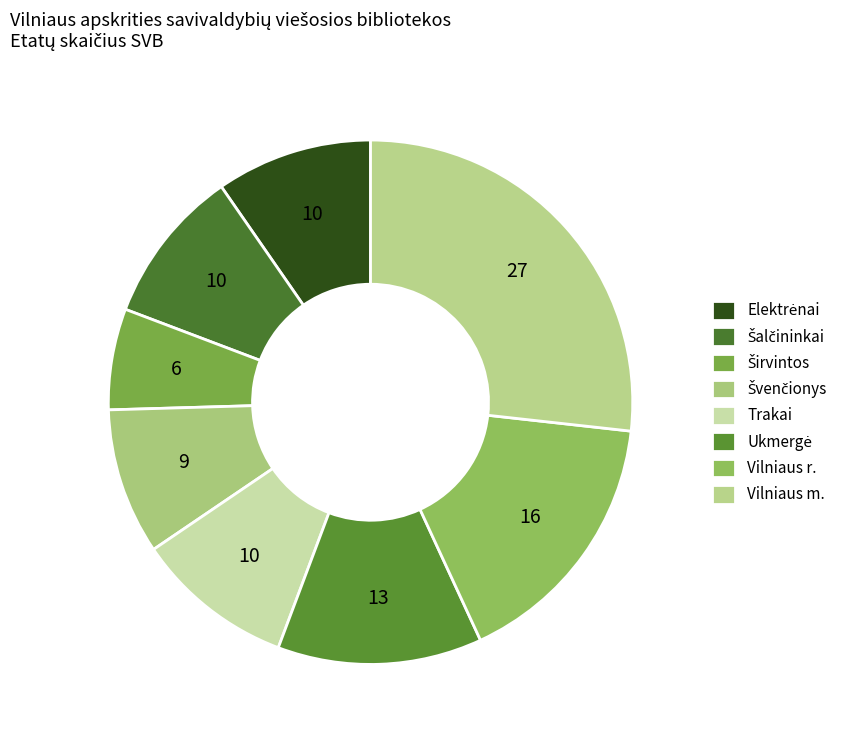

Count the number of slices in the pie.

8